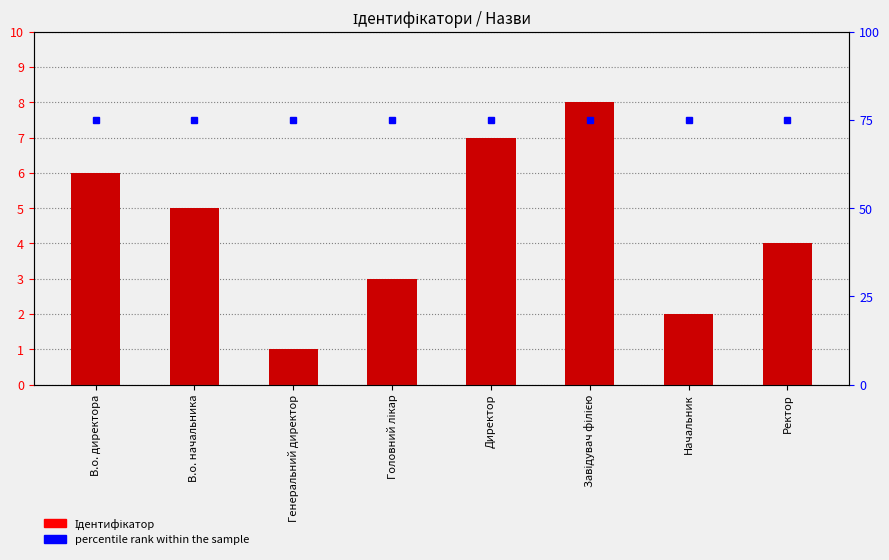

Which series changed the most between Директор and Завідувач філією?

Ідентифікатор